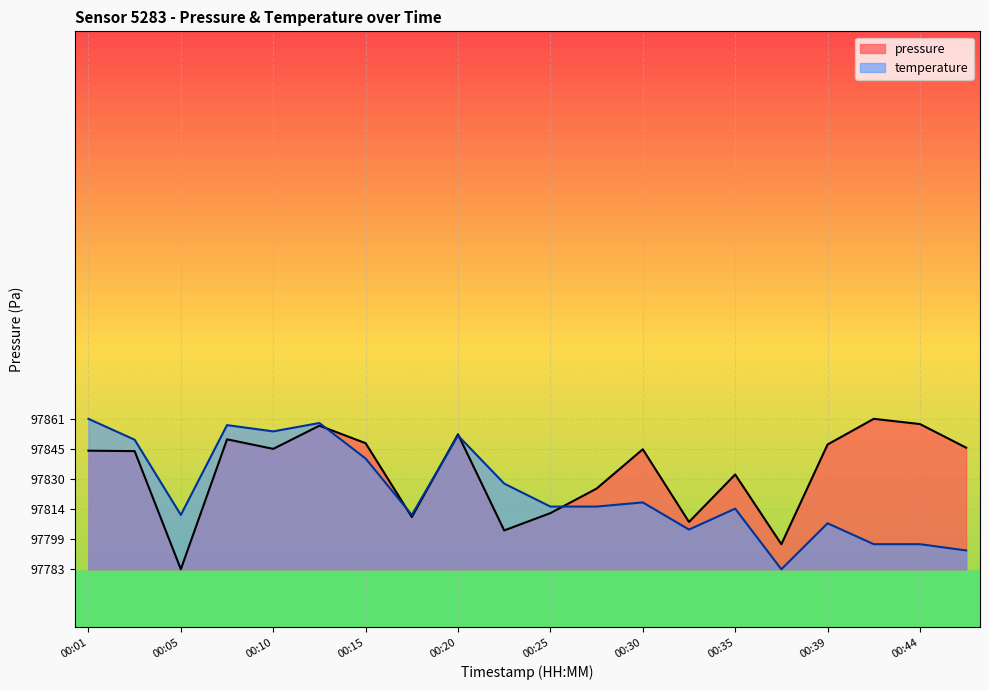

Reading left to right, transcribe all the data shown in this chart.

pressure: 61.2	61.0	0.0	67.1	62.1	74.1	65.1	27.0	69.7	20.0	29.0	41.6	61.9	24.4	48.9	12.9	64.4	77.6	74.9	62.8
temperature: 77.6	66.8	28.0	74.4	71.2	75.5	57.1	28.0	69.0	44.2	32.3	32.3	34.5	20.5	31.3	0.0	23.7	12.9	12.9	9.7